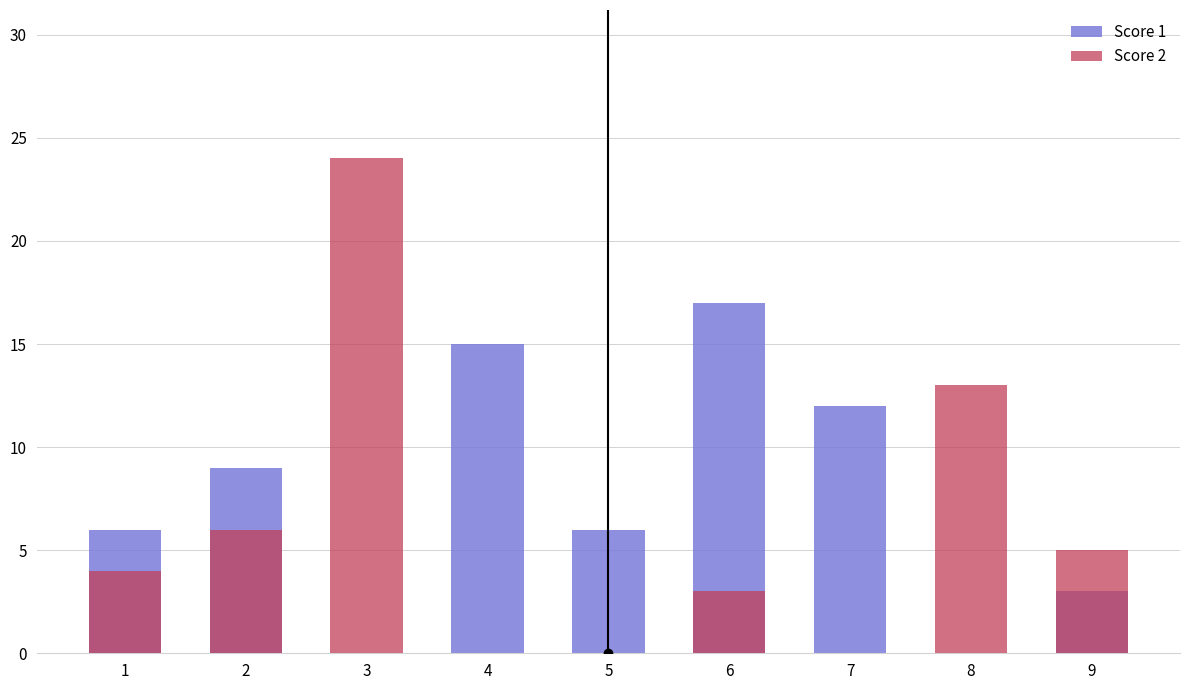

Rank the series at 2 from highest to lowest value.

Score 1, Score 2